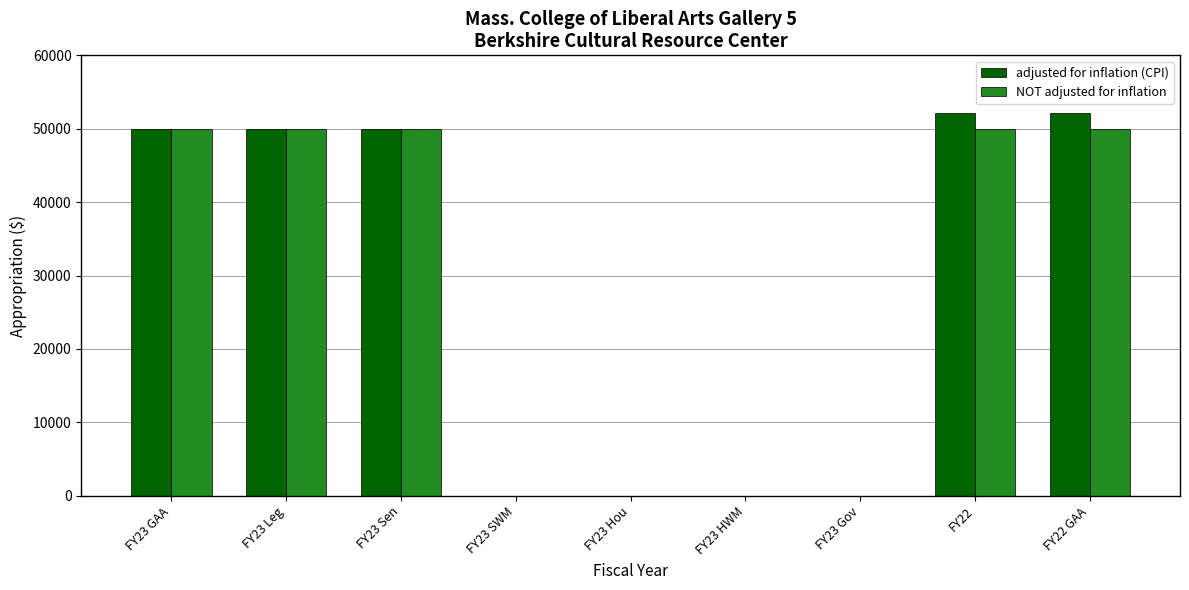

Is it true that adjusted for inflation (CPI) equals 92896 at FY22 GAA?

False